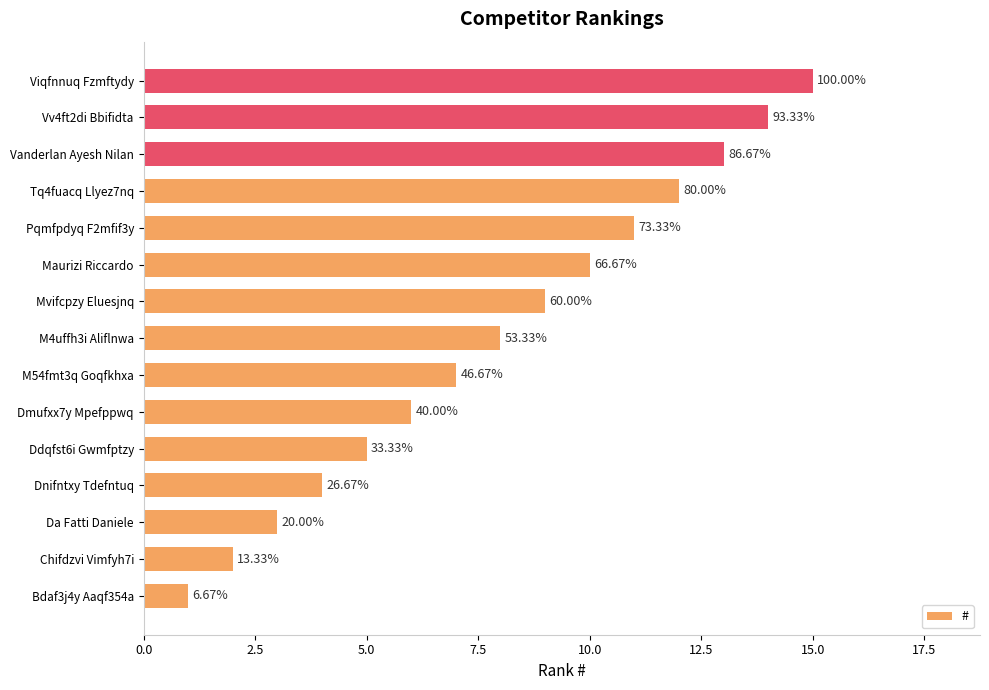

Are the bars horizontal?

Yes